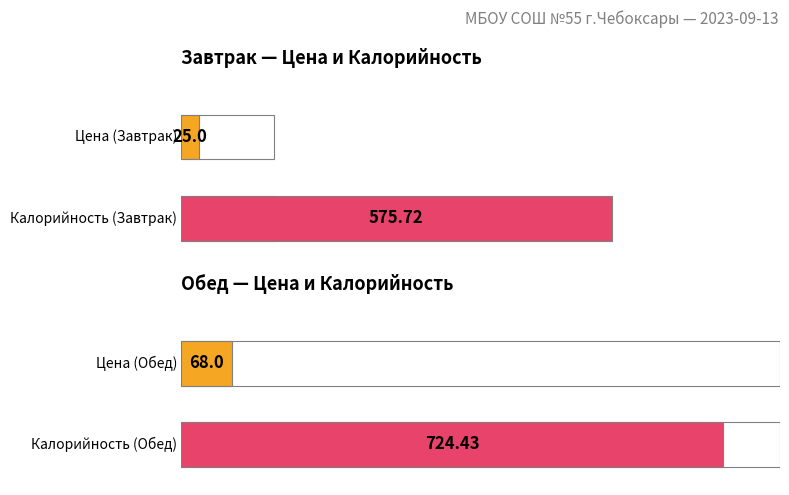

Is the value of Цена at Обед greater than the value of Калорийность at Завтрак?

No